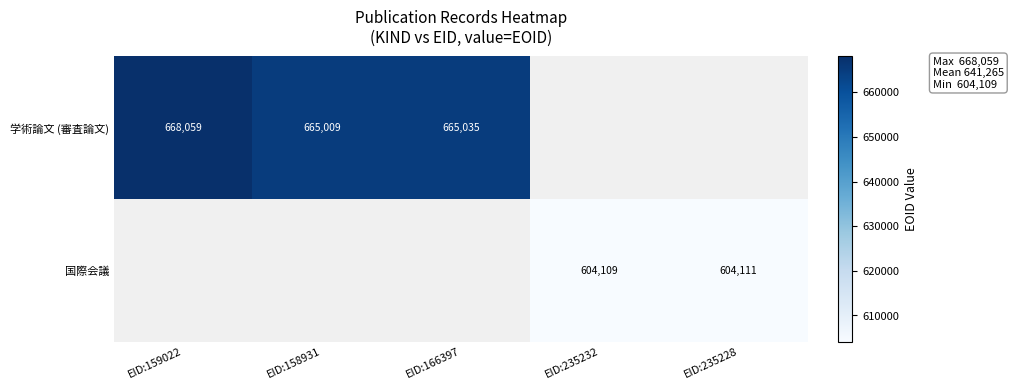

True or false: 国際会議 has a value of 880432 at EID:235228.

False